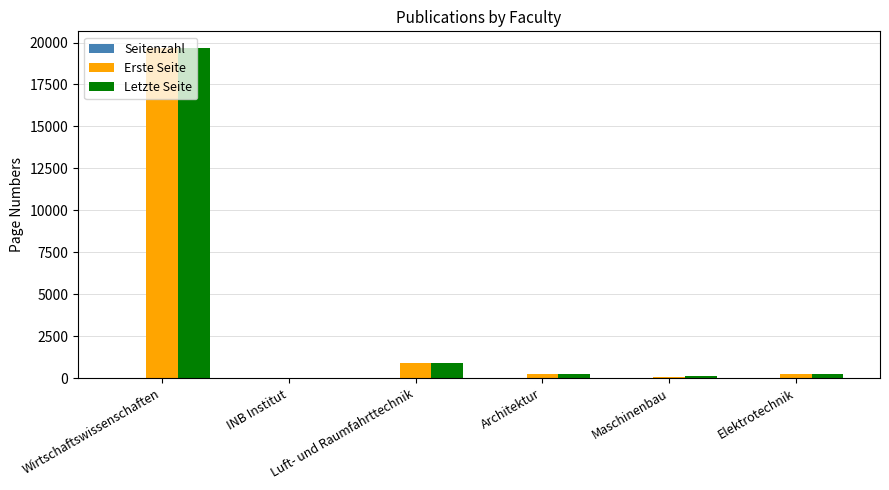

What is the maximum value shown in the chart?

19682